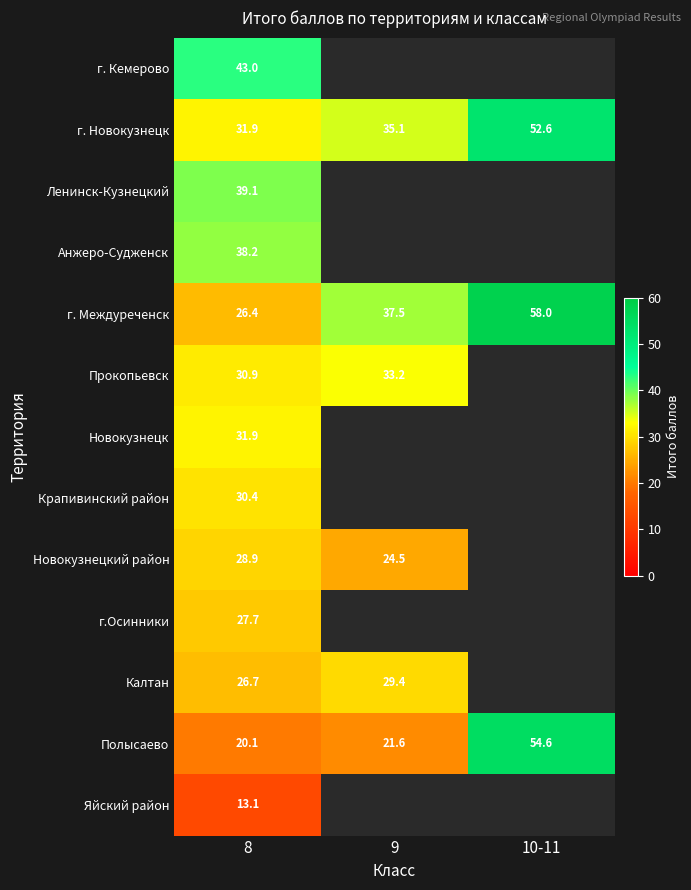

List the labels in order of Крапивинский район value, largest first.

8, 9, 10-11